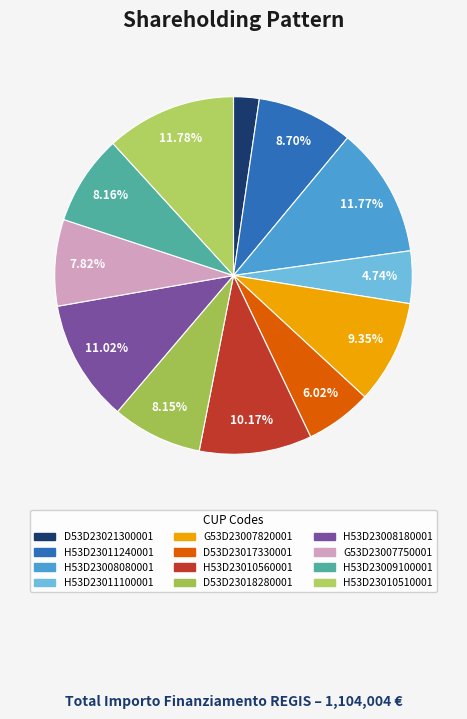

To the nearest percent, what is the average slice percentage?

8%